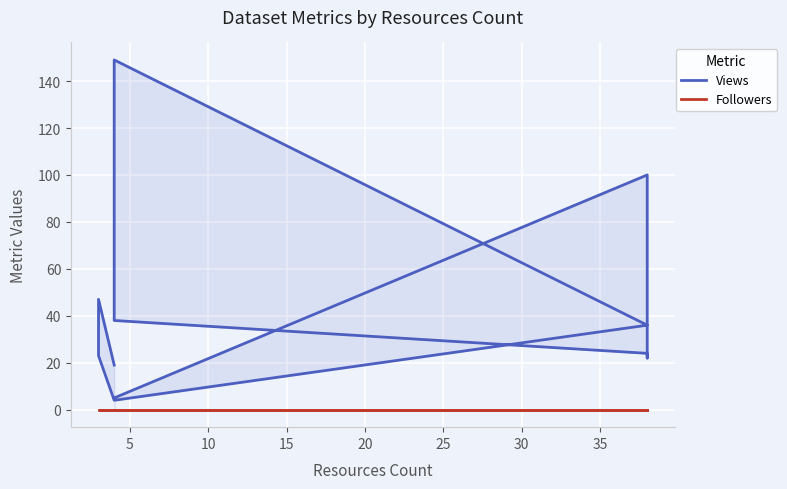

Does the chart display data point markers on the line(s)?

No